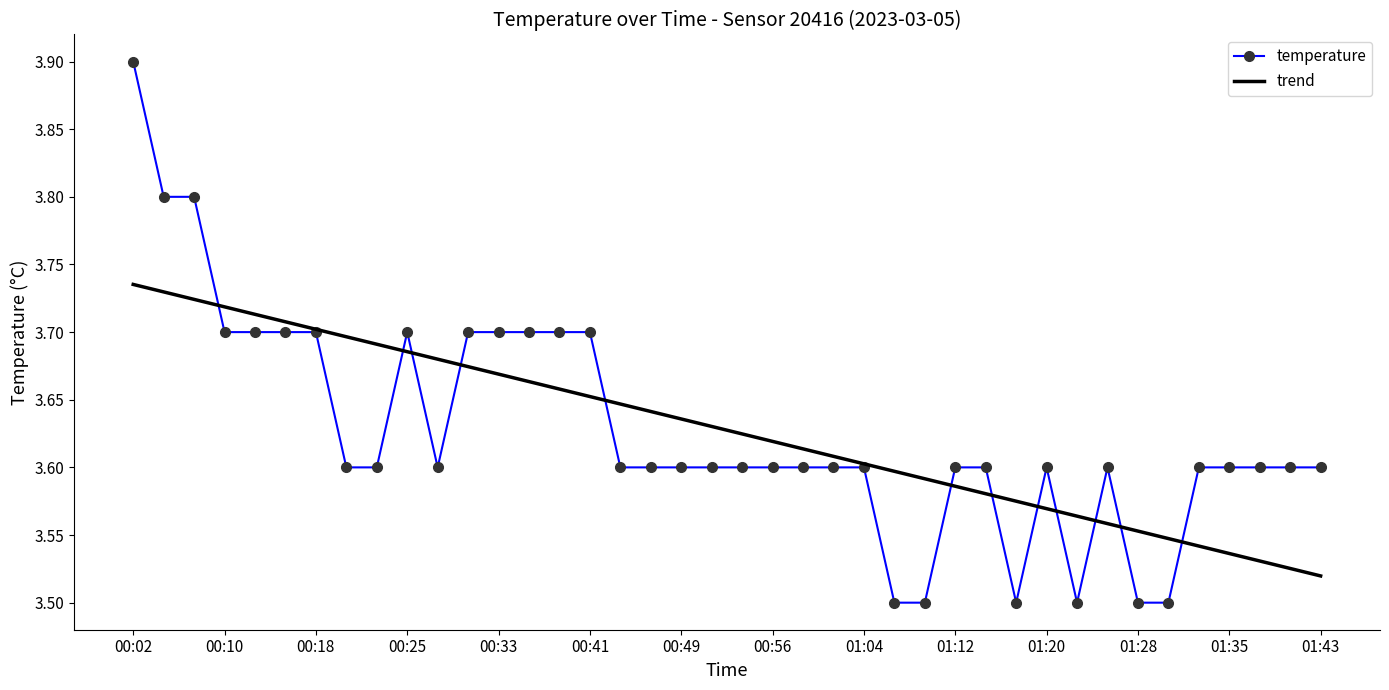

List the series in order of their peak value, highest first.

temperature, trend